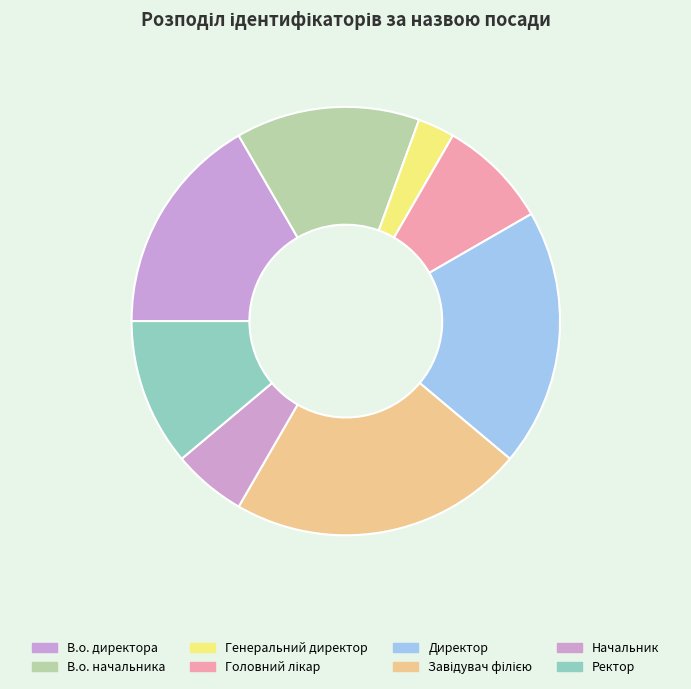

Count the number of slices in the pie.

8